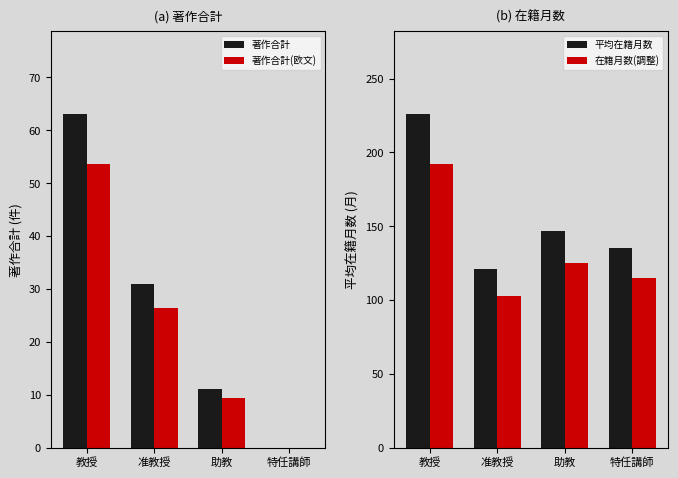

Is it true that 著作合計 equals 41.0 at 准教授?

False